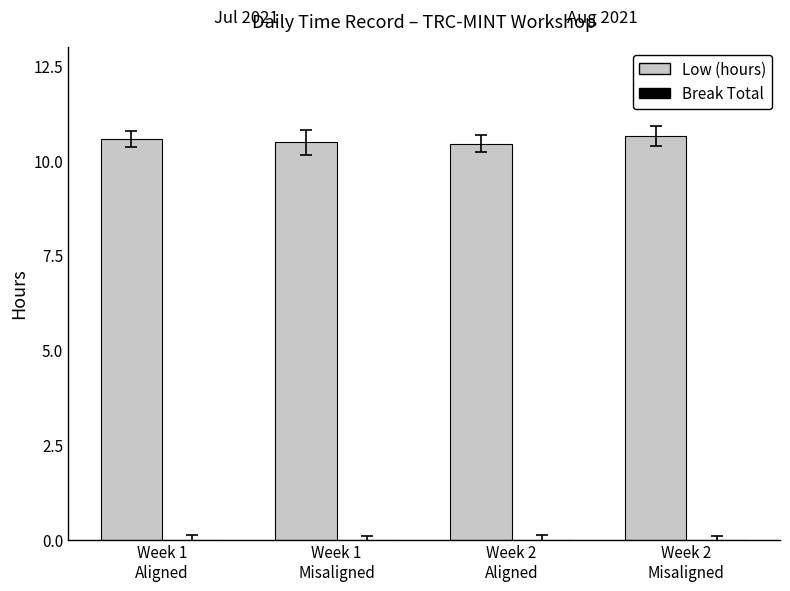

What is the maximum value shown in the chart?

10.7